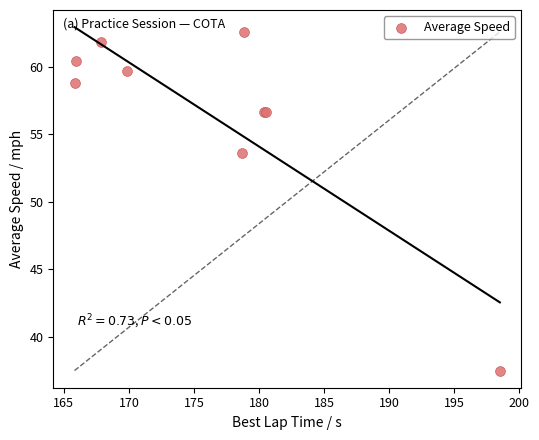

What Y value in the scatter plot is closest to 50?

53.6